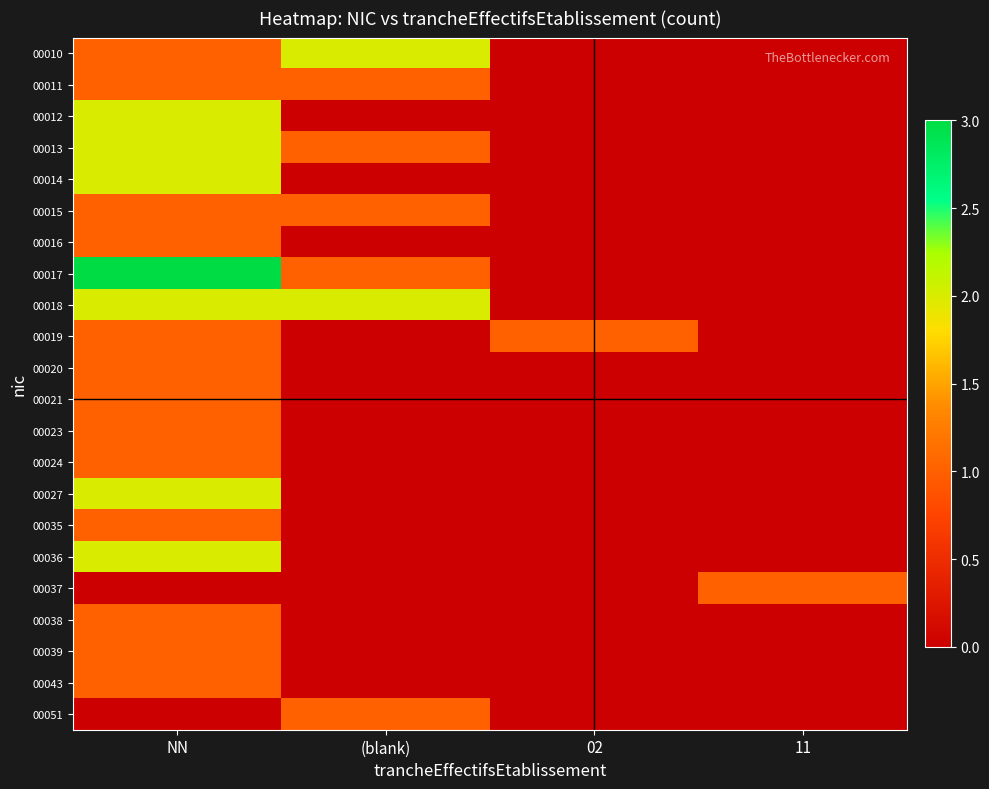

Reading right to left, extract all data points from this chart.

00010: 11=0	02=0	(blank)=2	NN=1
00011: 11=0	02=0	(blank)=1	NN=1
00012: 11=0	02=0	(blank)=0	NN=2
00013: 11=0	02=0	(blank)=1	NN=2
00014: 11=0	02=0	(blank)=0	NN=2
00015: 11=0	02=0	(blank)=1	NN=1
00016: 11=0	02=0	(blank)=0	NN=1
00017: 11=0	02=0	(blank)=1	NN=3
00018: 11=0	02=0	(blank)=2	NN=2
00019: 11=0	02=1	(blank)=0	NN=1
00020: 11=0	02=0	(blank)=0	NN=1
00021: 11=0	02=0	(blank)=0	NN=1
00023: 11=0	02=0	(blank)=0	NN=1
00024: 11=0	02=0	(blank)=0	NN=1
00027: 11=0	02=0	(blank)=0	NN=2
00035: 11=0	02=0	(blank)=0	NN=1
00036: 11=0	02=0	(blank)=0	NN=2
00037: 11=1	02=0	(blank)=0	NN=0
00038: 11=0	02=0	(blank)=0	NN=1
00039: 11=0	02=0	(blank)=0	NN=1
00043: 11=0	02=0	(blank)=0	NN=1
00051: 11=0	02=0	(blank)=1	NN=0